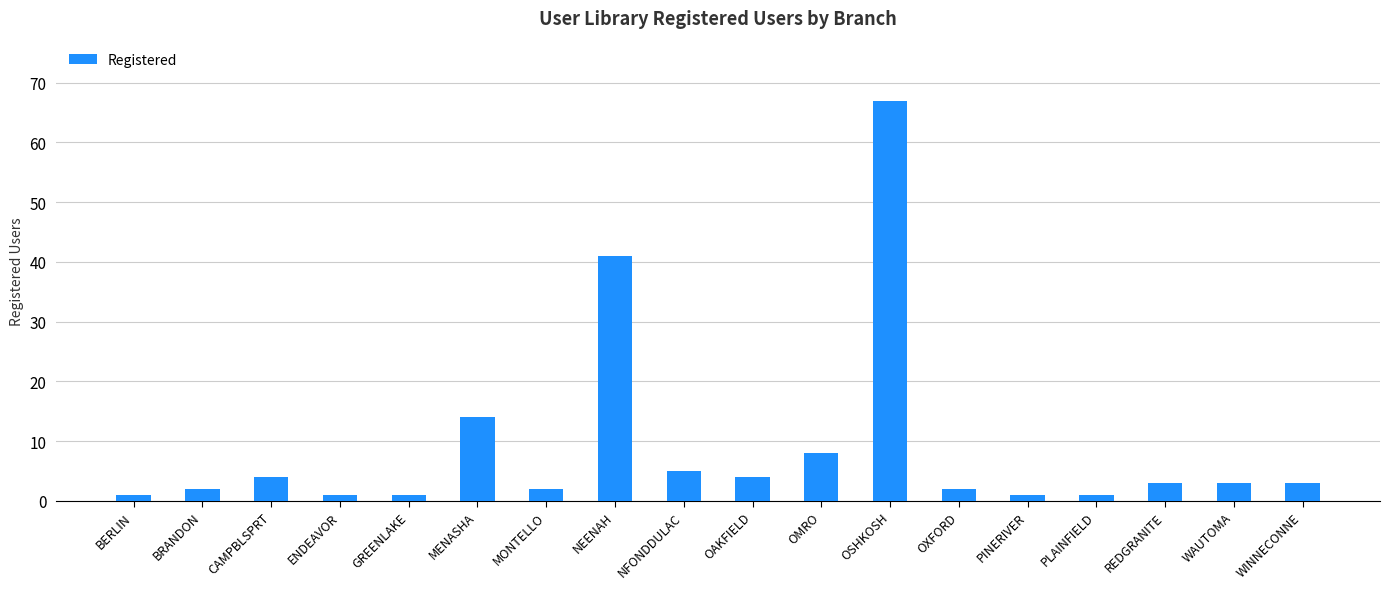

What is the difference between the values at PINERIVER and NEENAH?

40